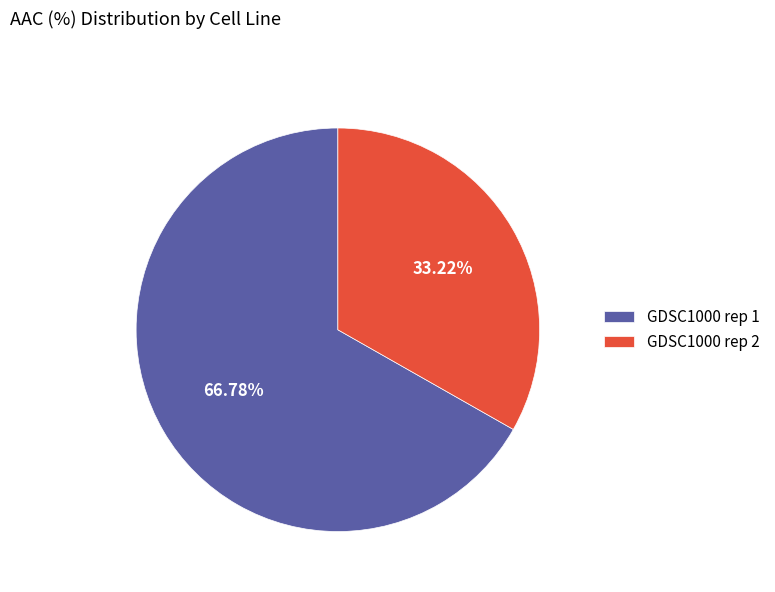

Combined, do GDSC1000 rep 2 and GDSC1000 rep 1 account for over 50%?

Yes